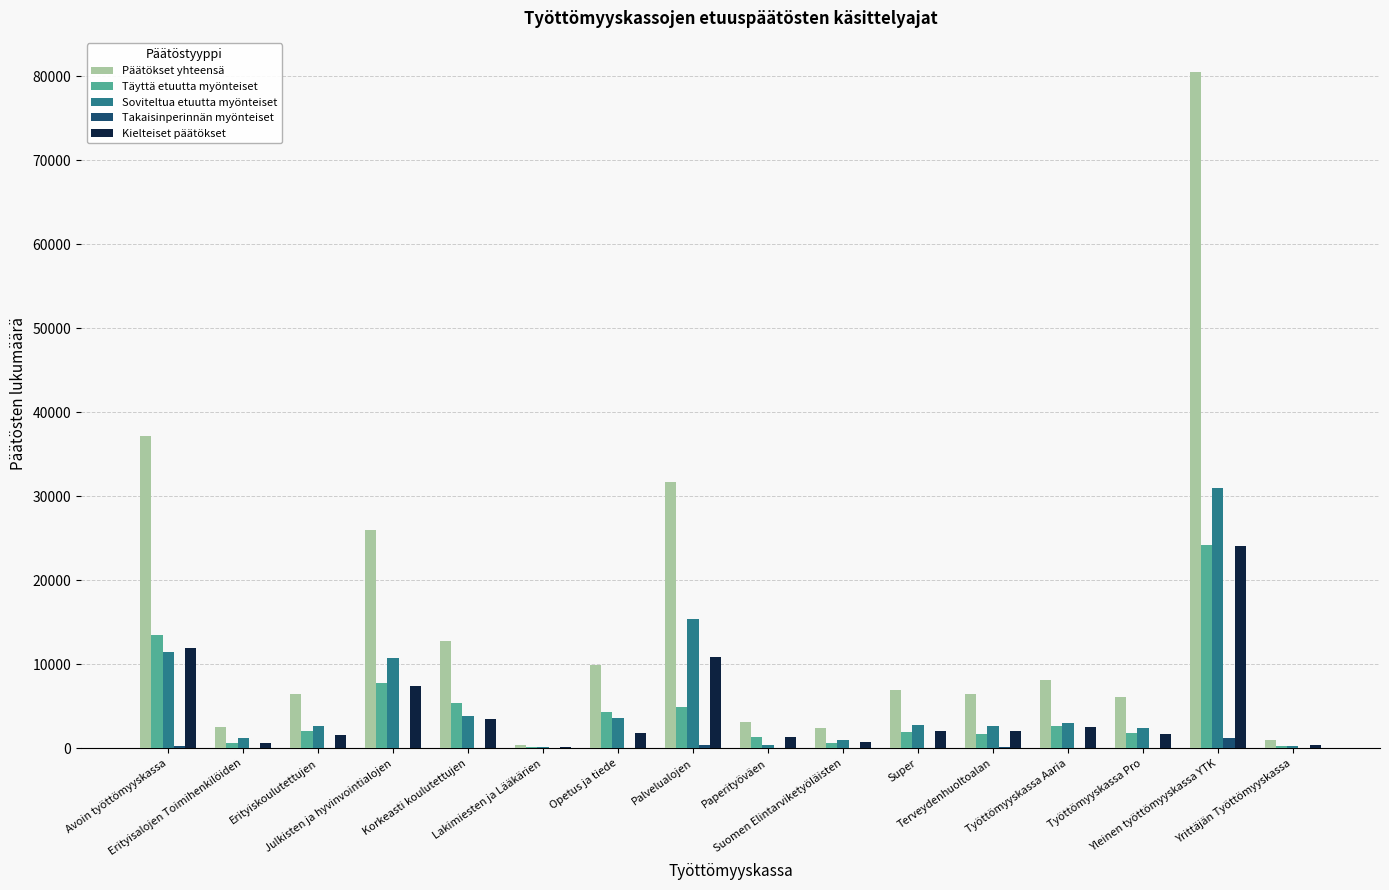

How many groups of bars are there?

16